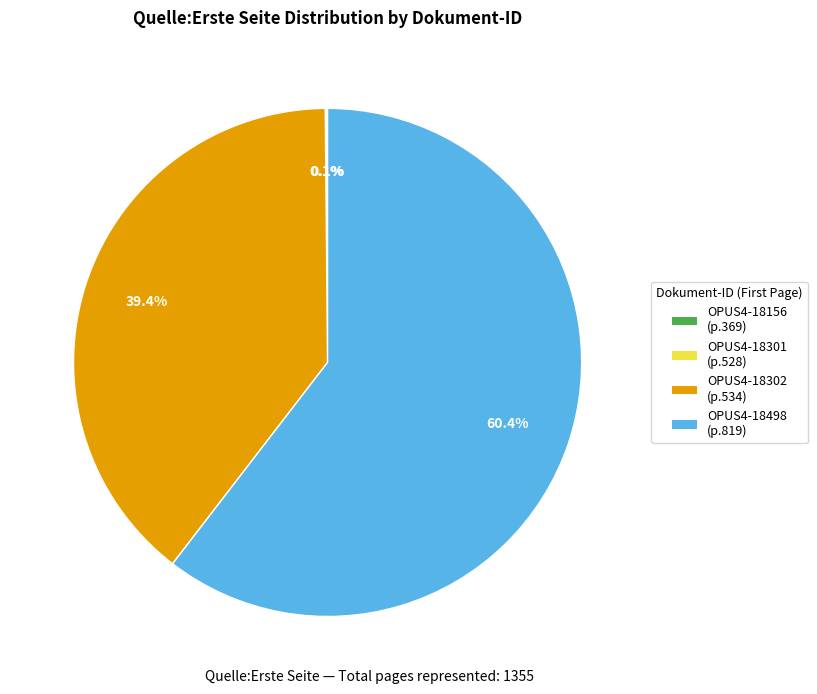

The OPUS4-18302 slice represents 39% of the pie. True or false?

True